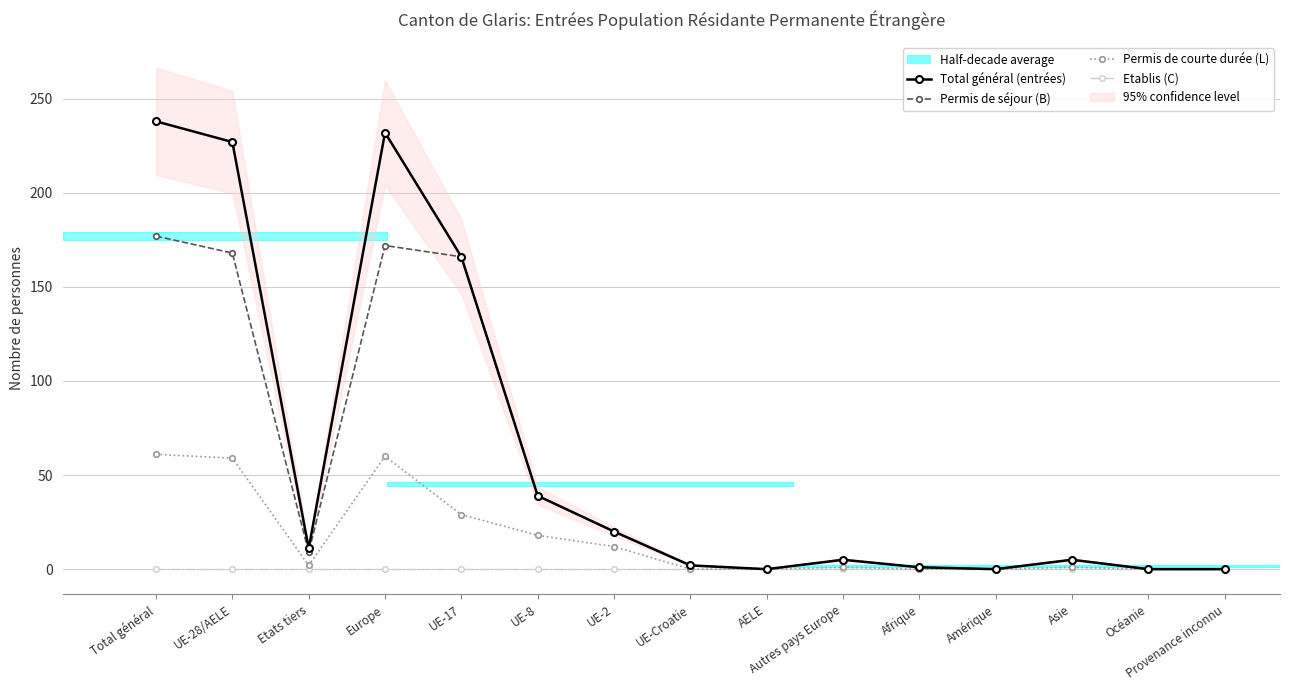

At UE-17, list the series in order from largest to smallest.

Total général (entrées), Permis de séjour (B), Permis de courte durée (L), Etablis (C)